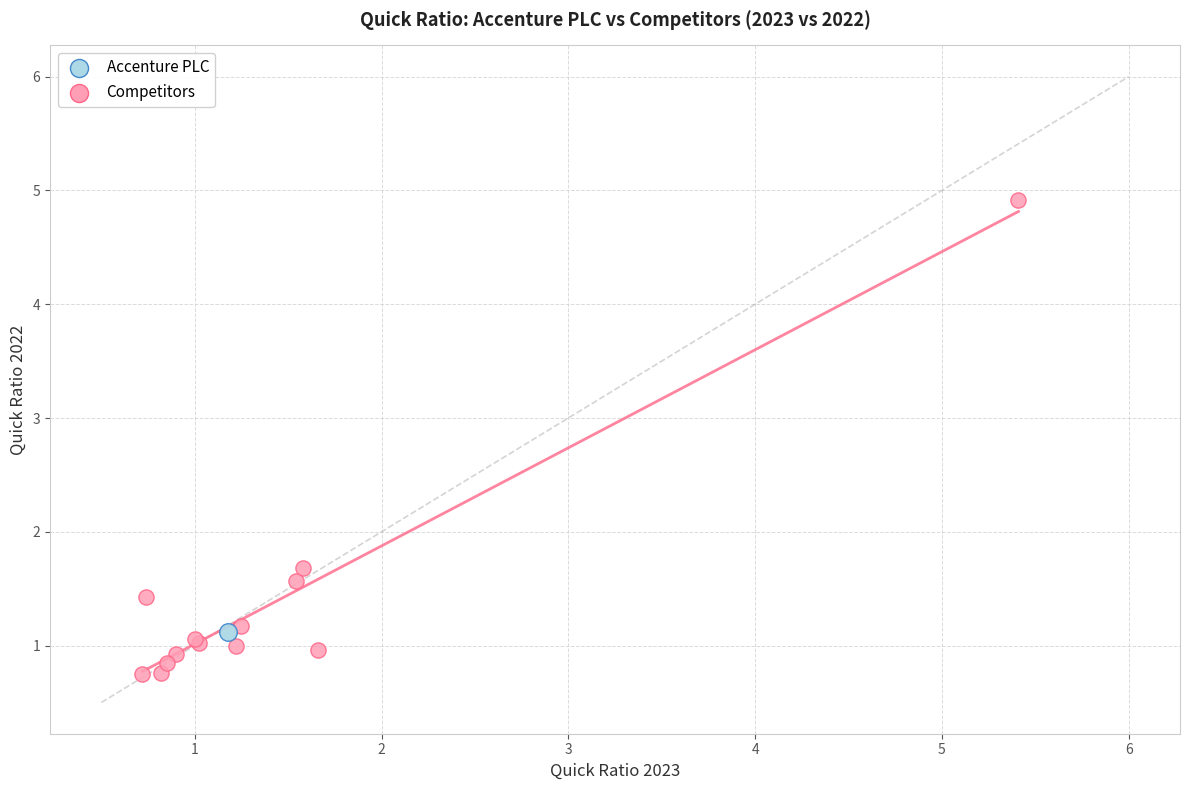

What are all the series names shown in the legend?

Accenture PLC, Competitors